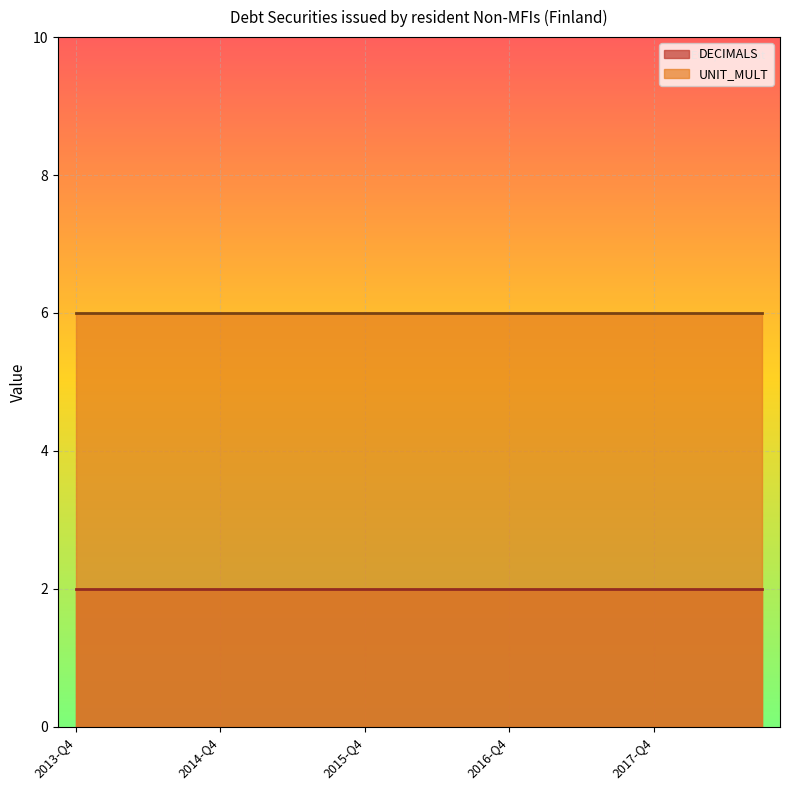

What are all the series names shown in the legend?

DECIMALS, UNIT_MULT